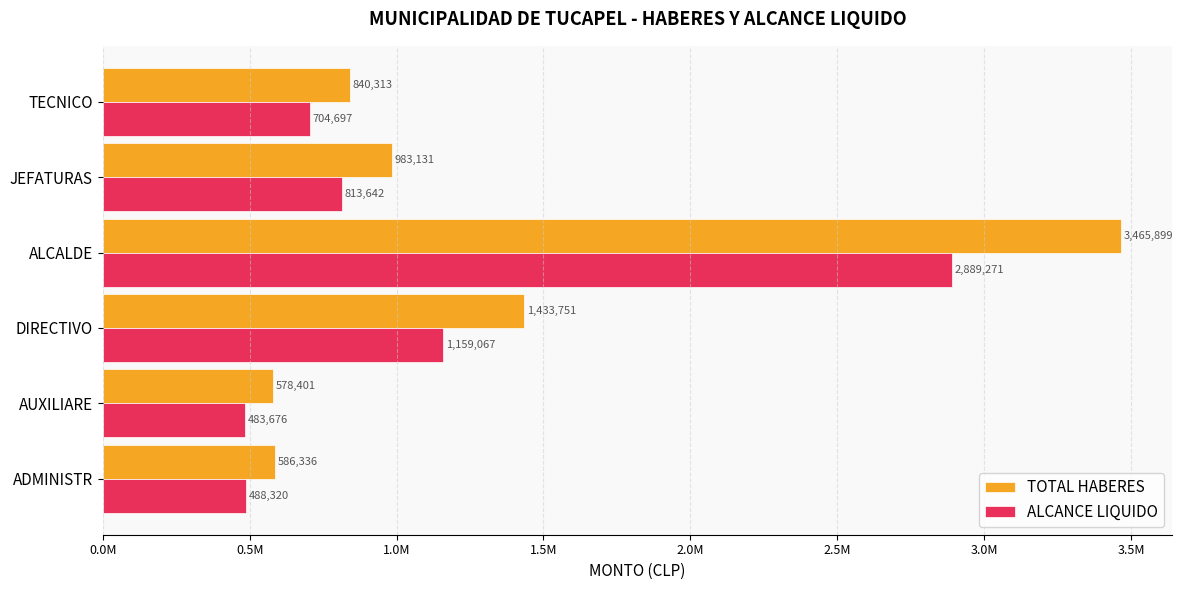

Rank the series by their average value, from highest to lowest.

TOTAL HABERES, ALCANCE LIQUIDO